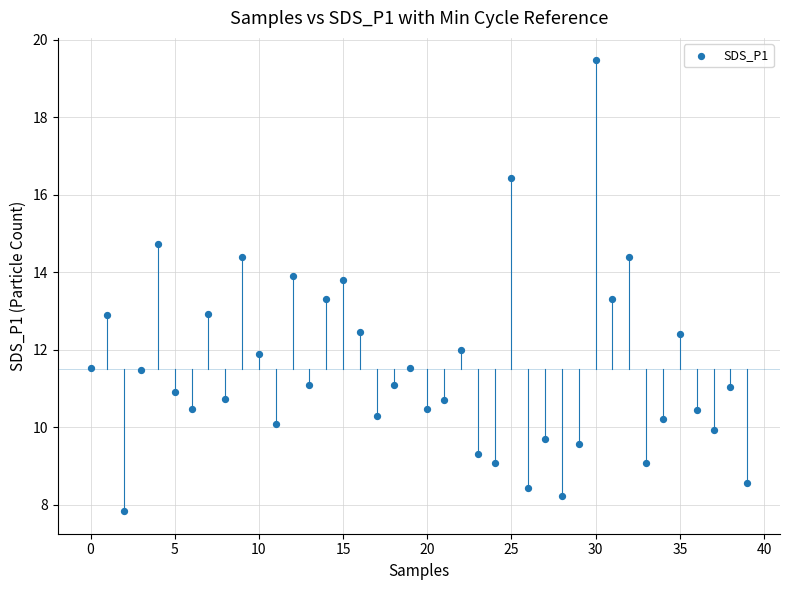

What is the range of Y values (max minus min)?

11.6